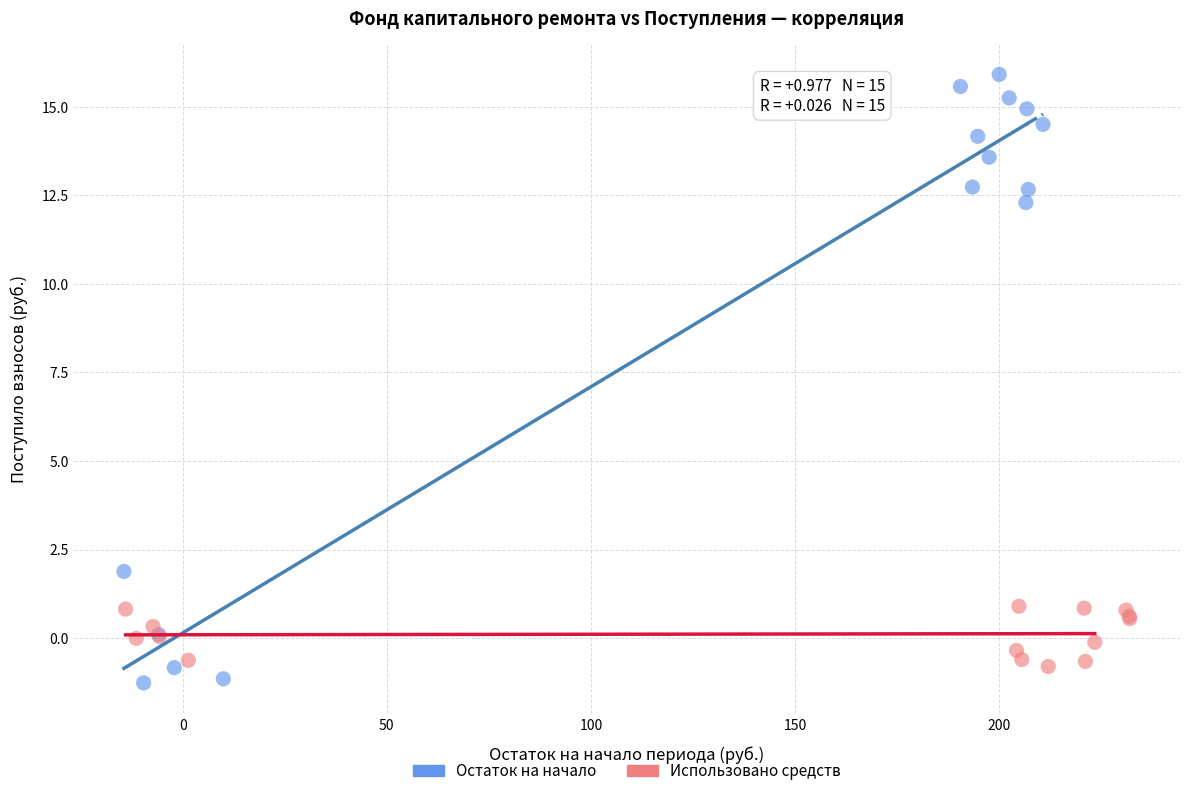

Which series contains the highest Y value?

Остаток на начало